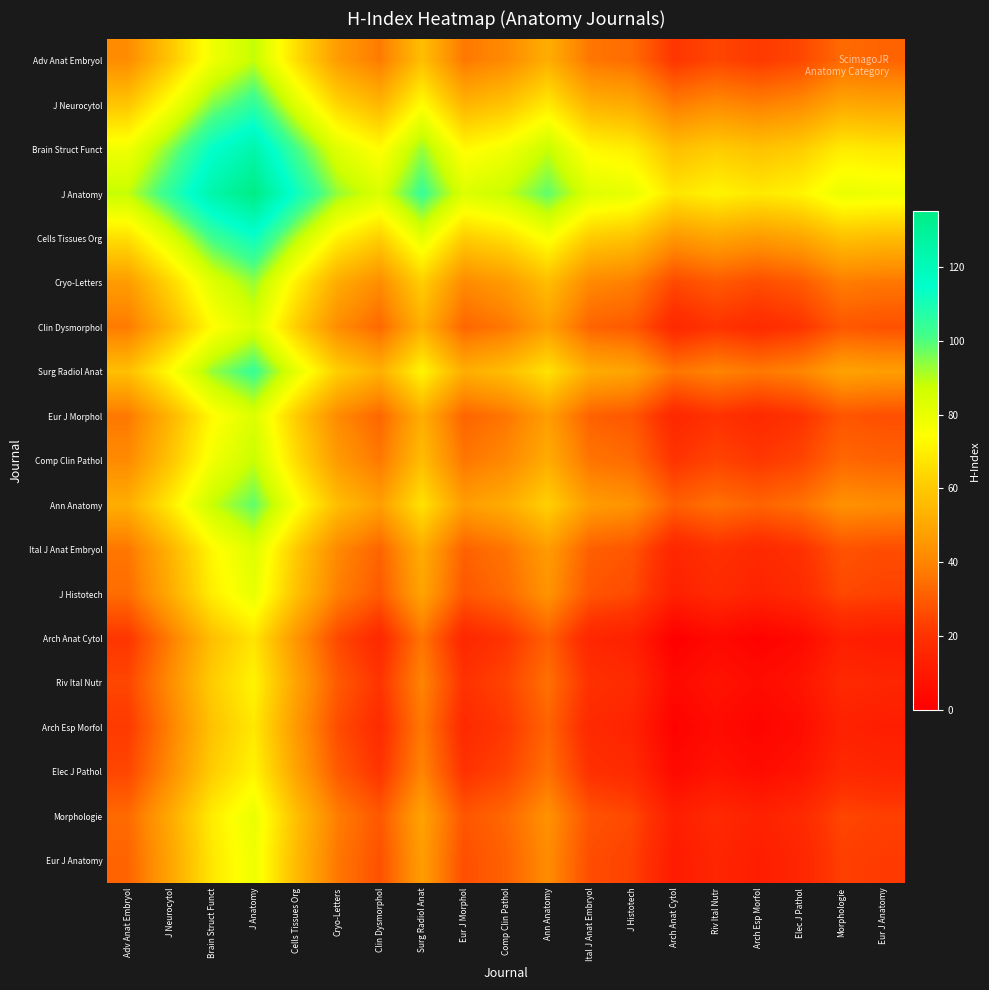

Between Cryo-Letters and Ital J Anat Embryol, which is larger?

Cryo-Letters